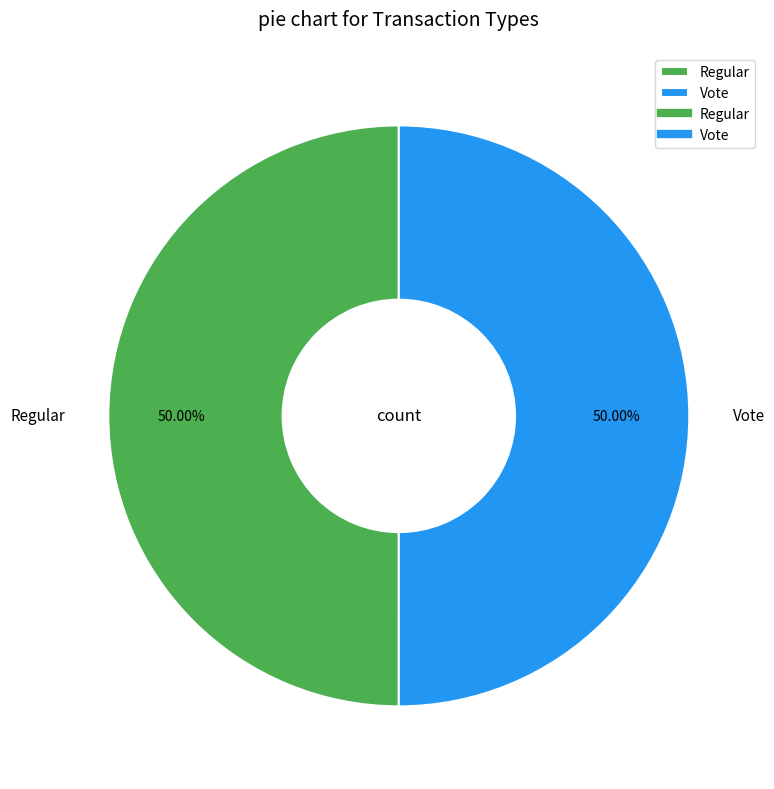

Is it true that Regular is 59% of the pie?

False